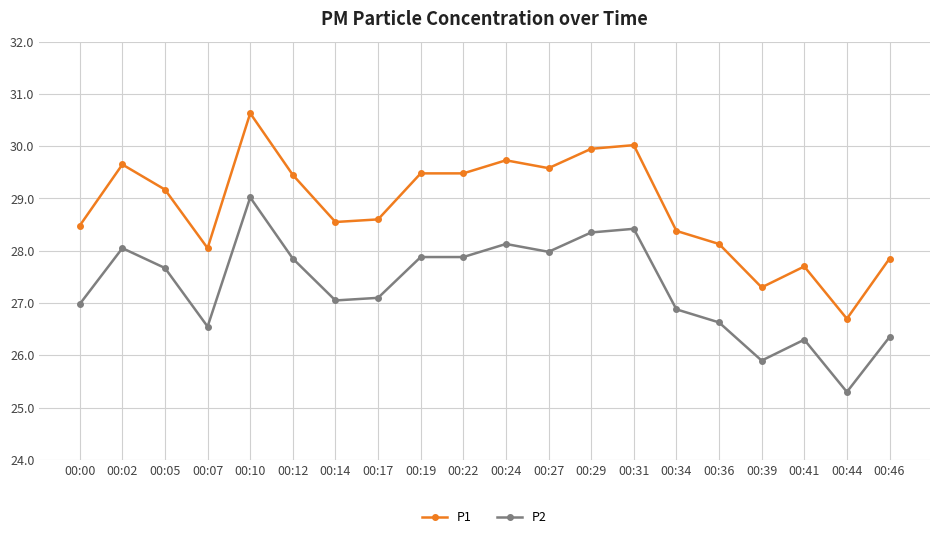

What is the maximum value shown in the chart?

30.6